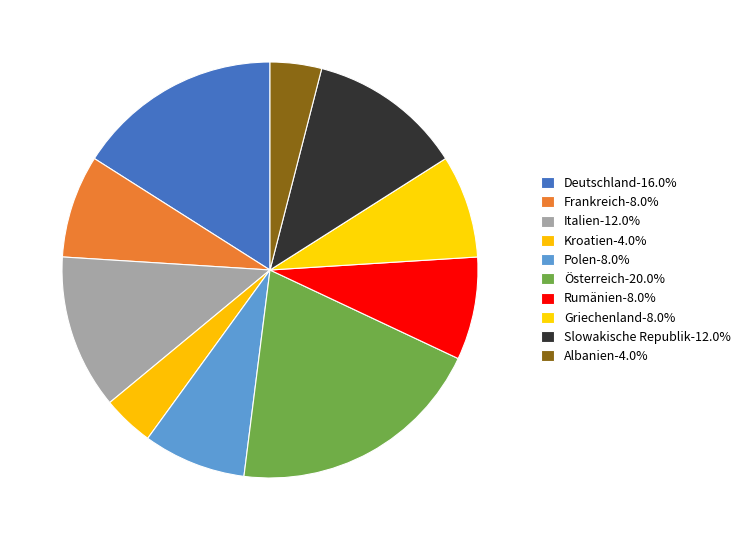

How many slices are in this pie chart?

10